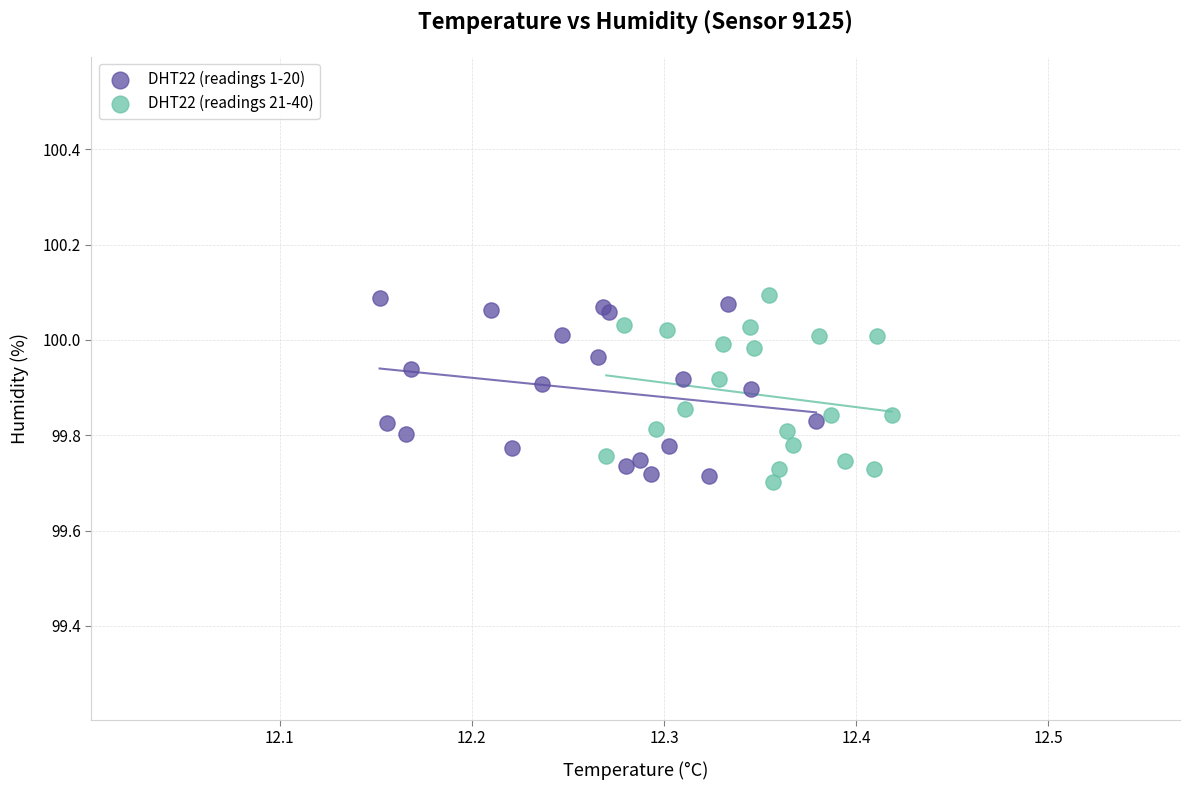

What are all the series names shown in the legend?

DHT22 (readings 1-20), DHT22 (readings 21-40)